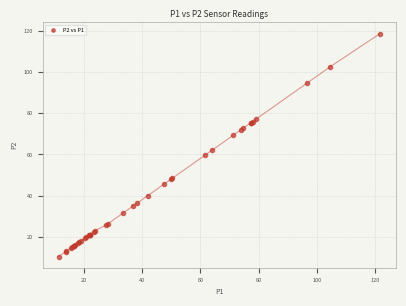

What Y value in the scatter plot is closest to 64?

62.0